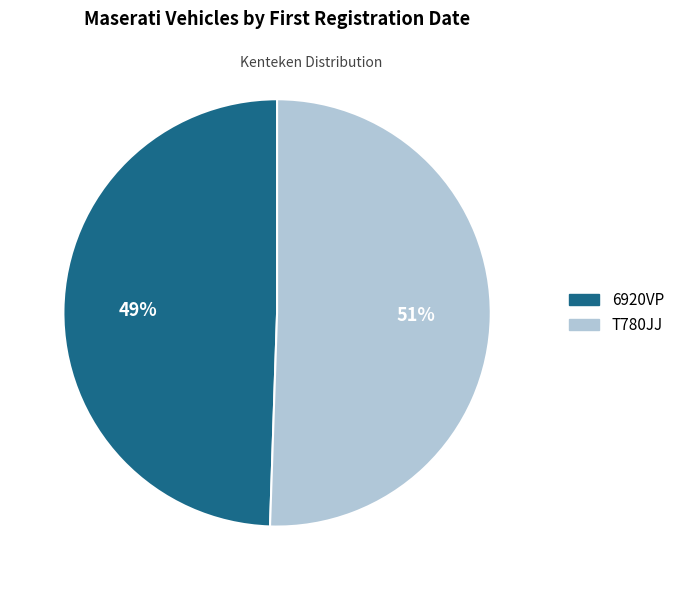

Count the number of slices in the pie.

2